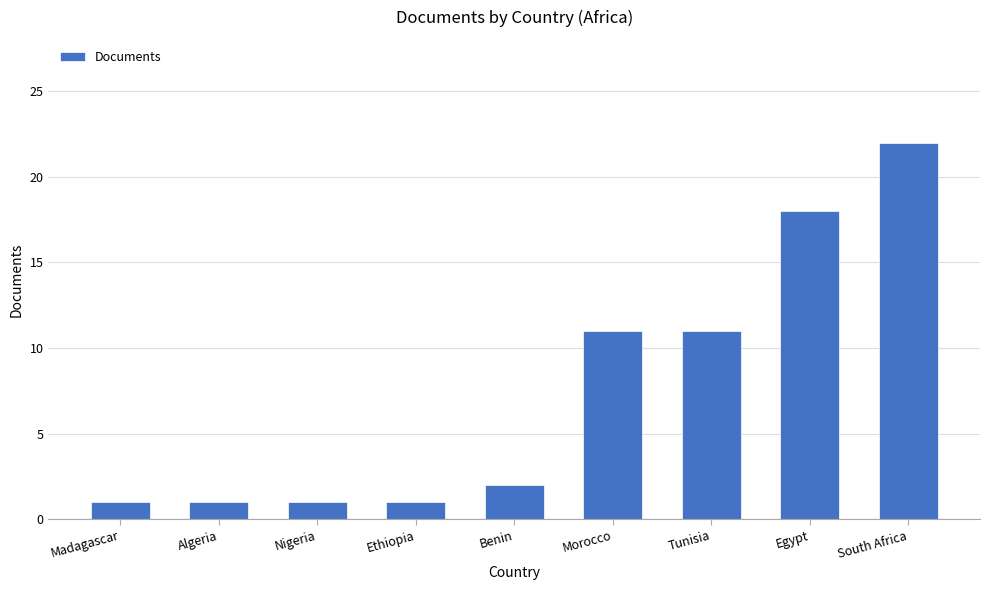

What is the sum of the values at Madagascar and Egypt?

19